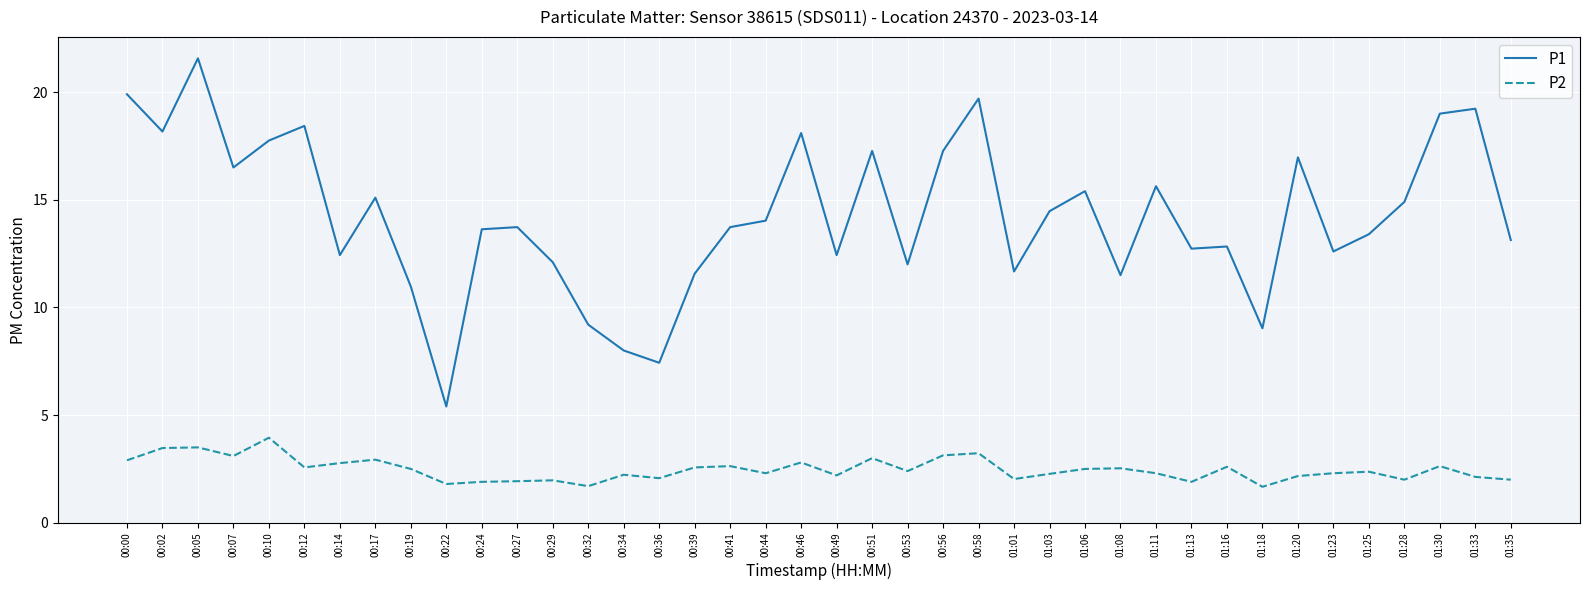

What position from the right is 00:53?

18